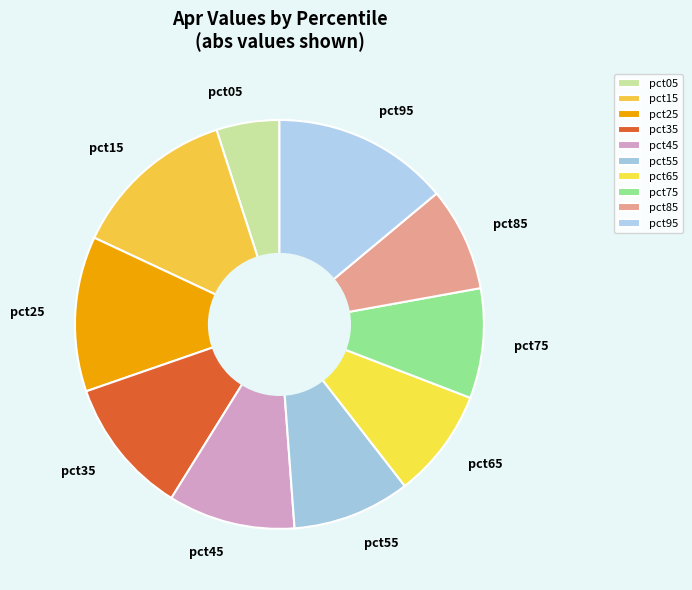

Count the number of slices in the pie.

10